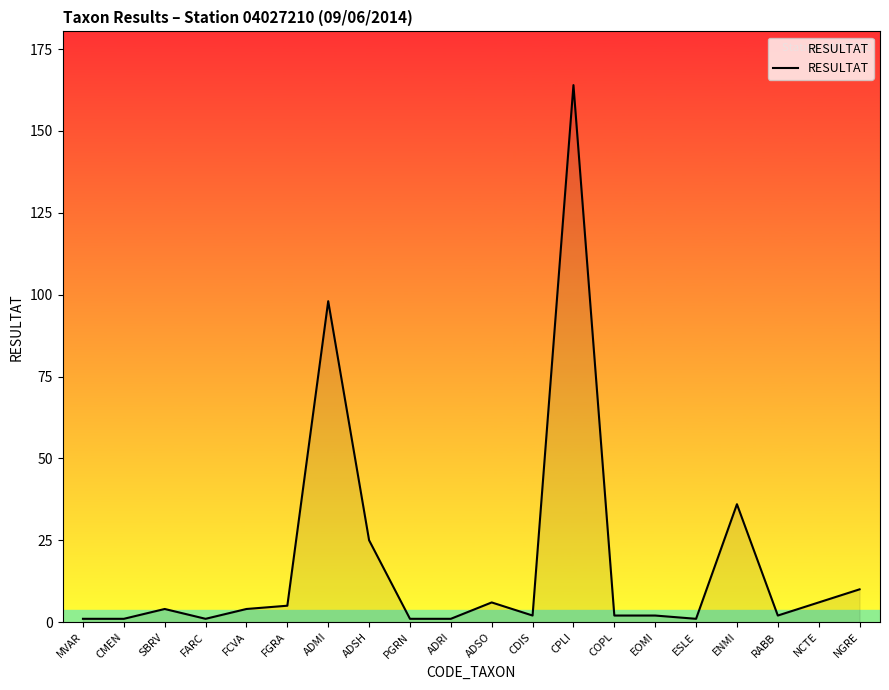

Is it true that the value at ADMI is 98?

True